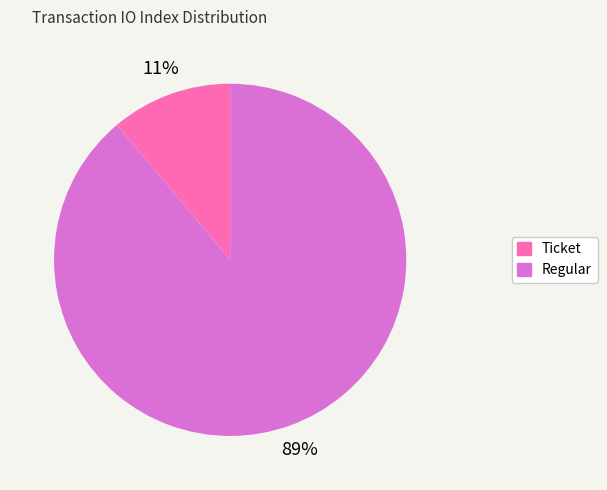

Is there any slice that represents more than half of the pie?

Yes